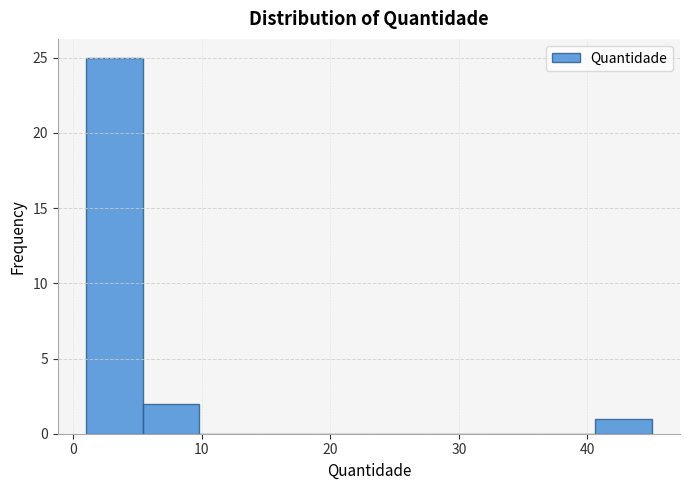

What is the height of the bar covering 1.0 to 5.4 on the x-axis? Neither the bar edges nor the heights are printed on the chart, so give them approximately, as read against the axes.

25